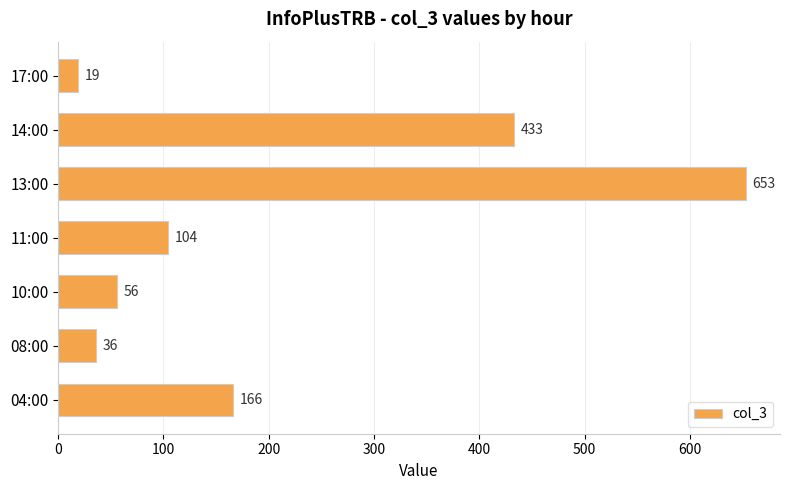

List the labels in order of value, largest first.

13:00, 14:00, 04:00, 11:00, 10:00, 08:00, 17:00